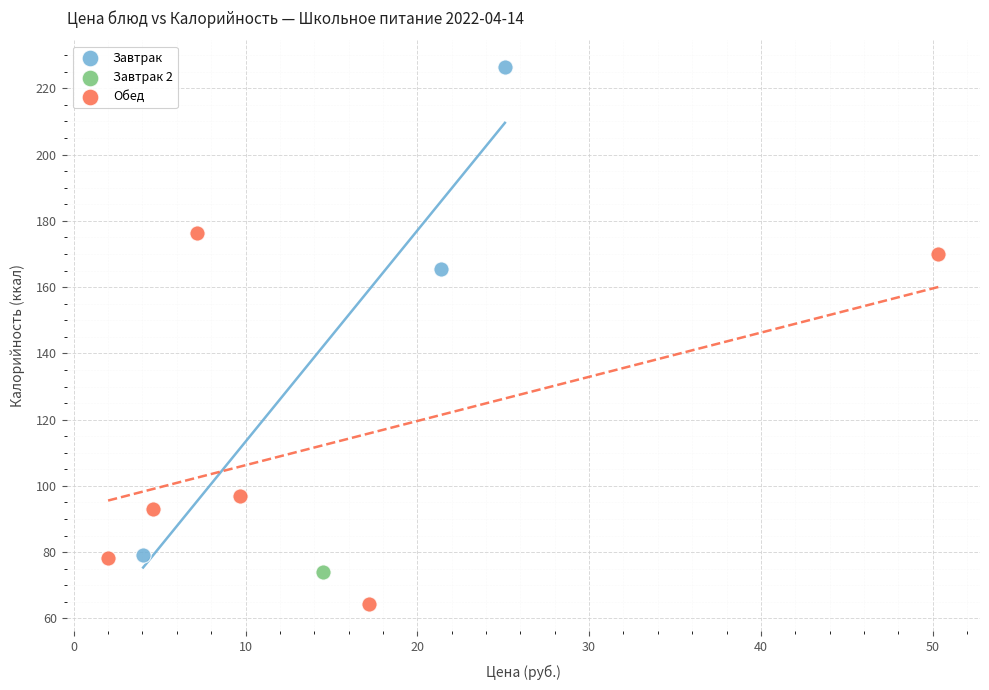

What are all the series names shown in the legend?

Завтрак, Завтрак 2, Обед